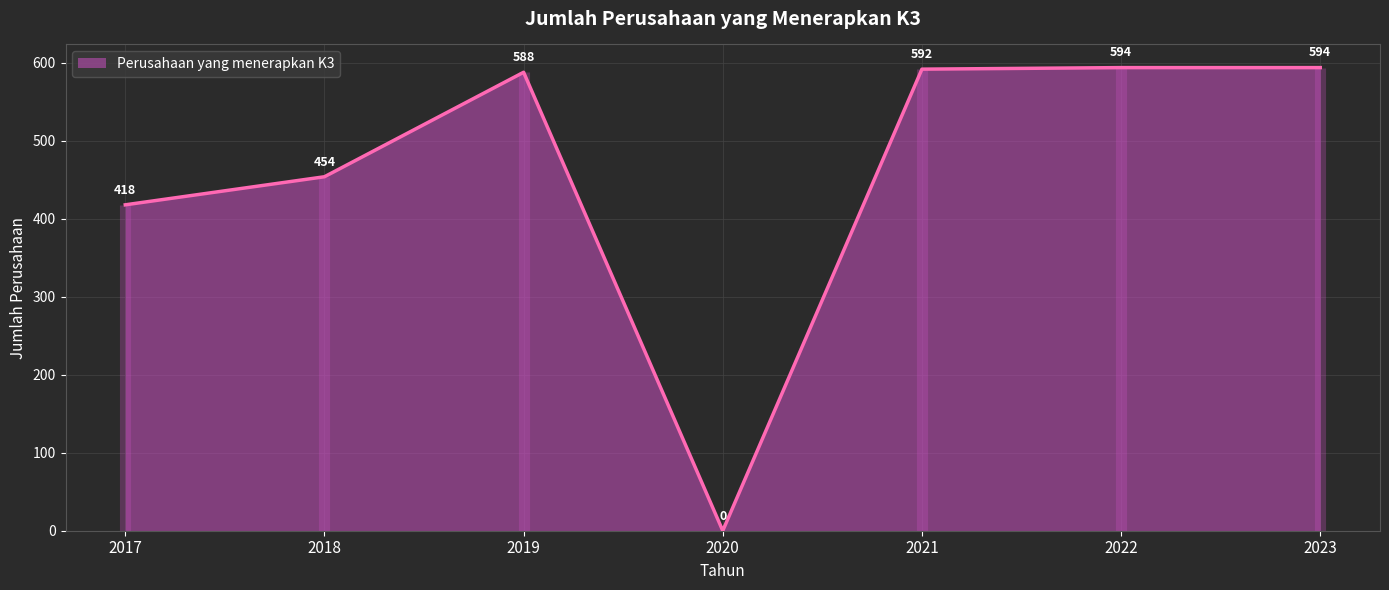

What is the ratio of the value at 2018 to the value at 2017?

1.1